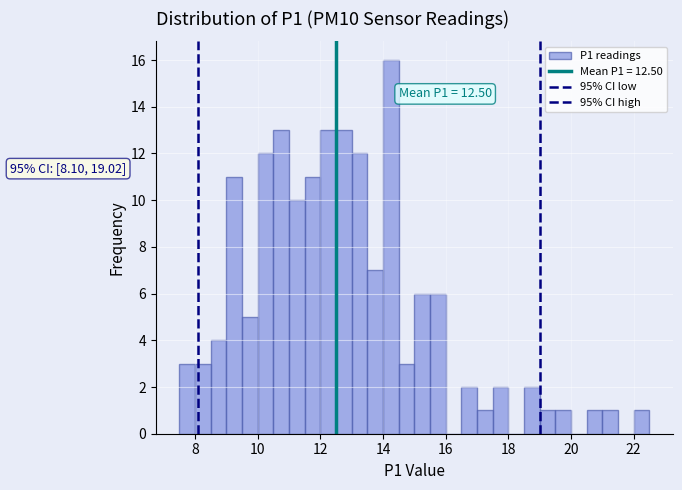

Around what value on the x-axis is the tallest bar? Give the approximate position of its centre, as read against the axis.

14.2